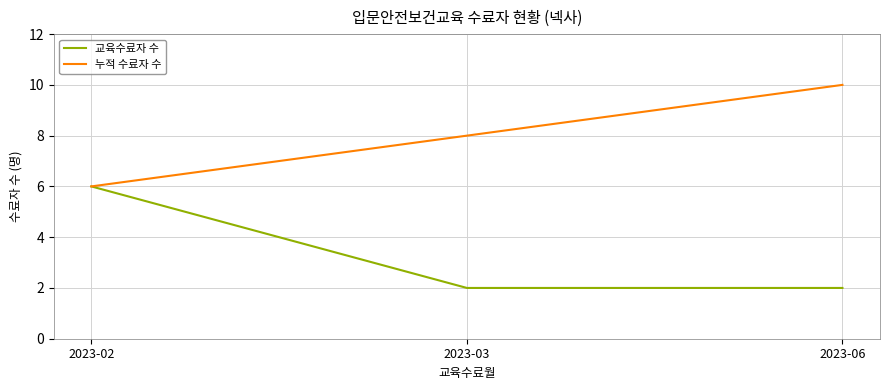

What are all the series names shown in the legend?

교육수료자 수, 누적 수료자 수